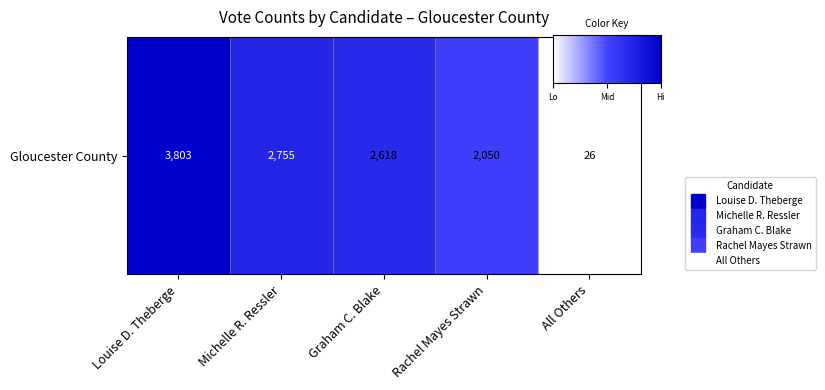

List the labels in order of value, largest first.

Louise D. Theberge, Michelle R. Ressler, Graham C. Blake, Rachel Mayes Strawn, All Others